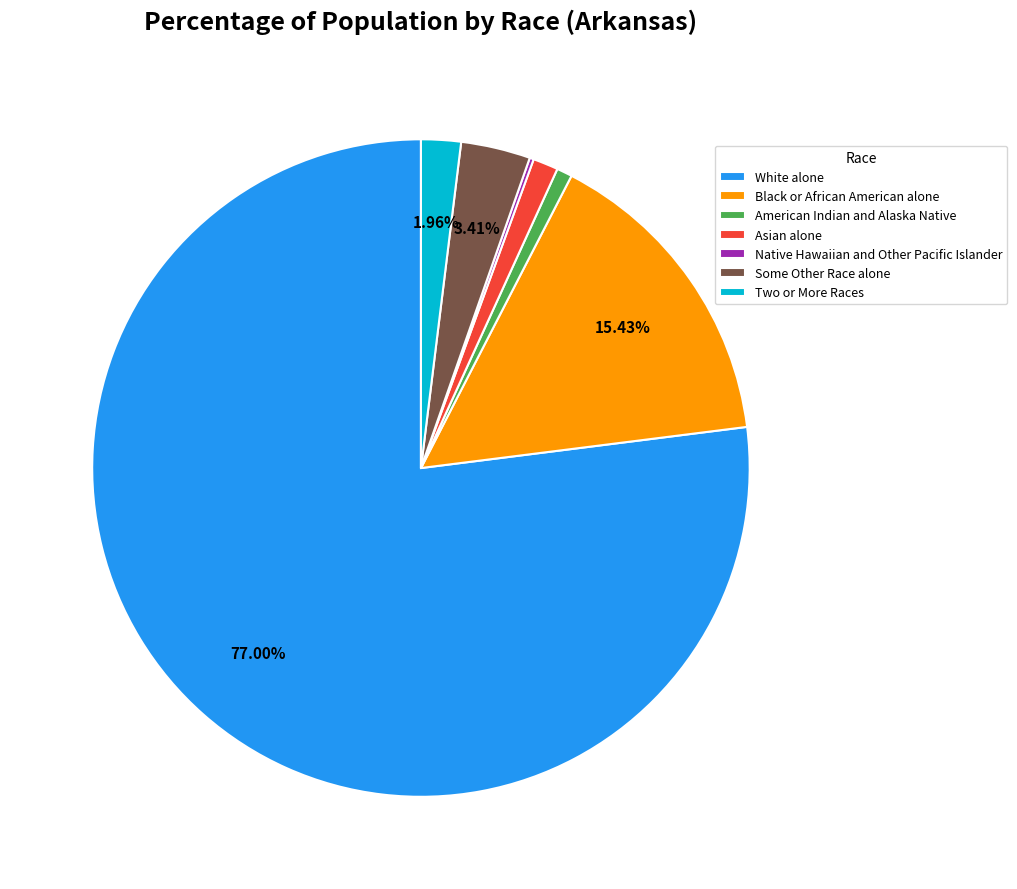

Does White alone account for over 50% of the chart?

Yes